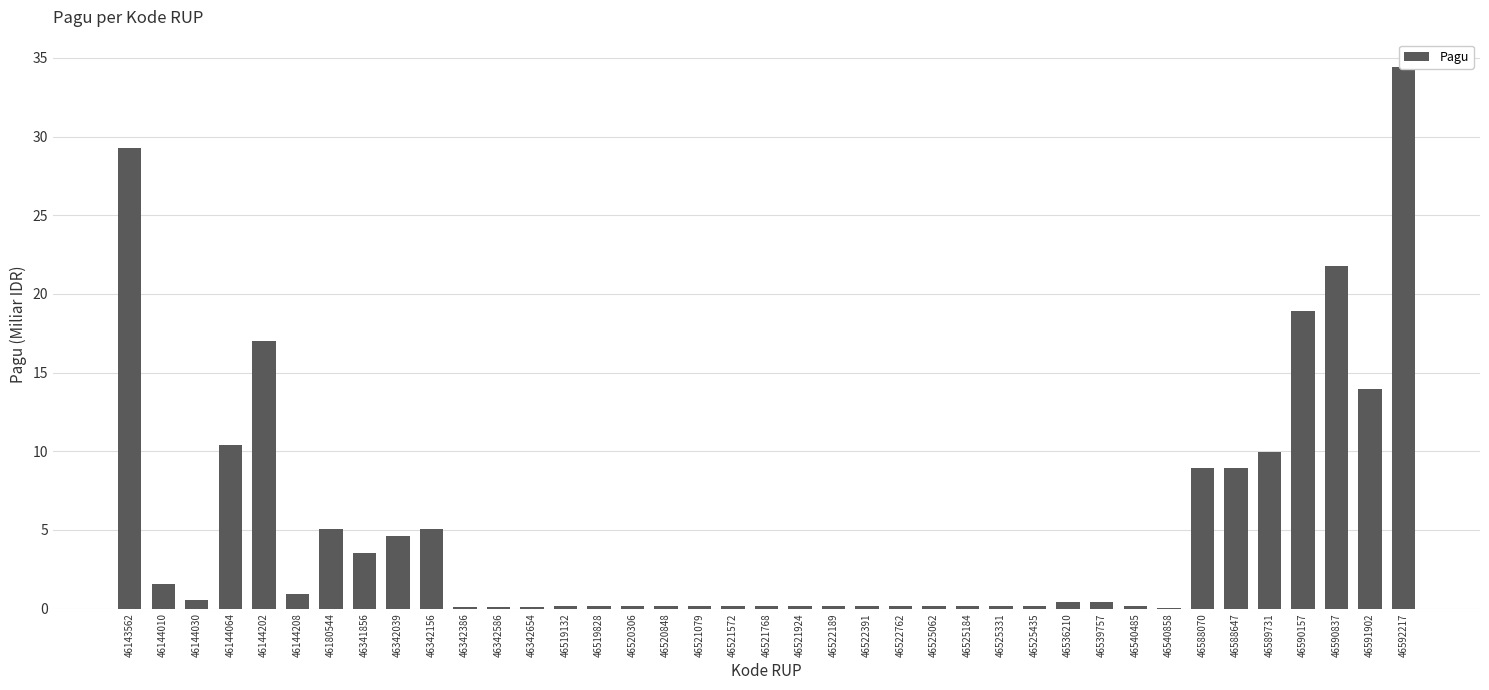

Rank the categories by value from lowest to highest.

46540858, 46342386, 46342586, 46342654, 46519132, 46519828, 46520306, 46520848, 46521079, 46521572, 46521768, 46521924, 46525184, 46525331, 46525435, 46522189, 46522391, 46522762, 46525062, 46540485, 46539757, 46536210, 46144030, 46144208, 46144010, 46341856, 46342039, 46342156, 46180544, 46588070, 46588647, 46589731, 46144064, 46591902, 46144202, 46590157, 46590837, 46143562, 46592217